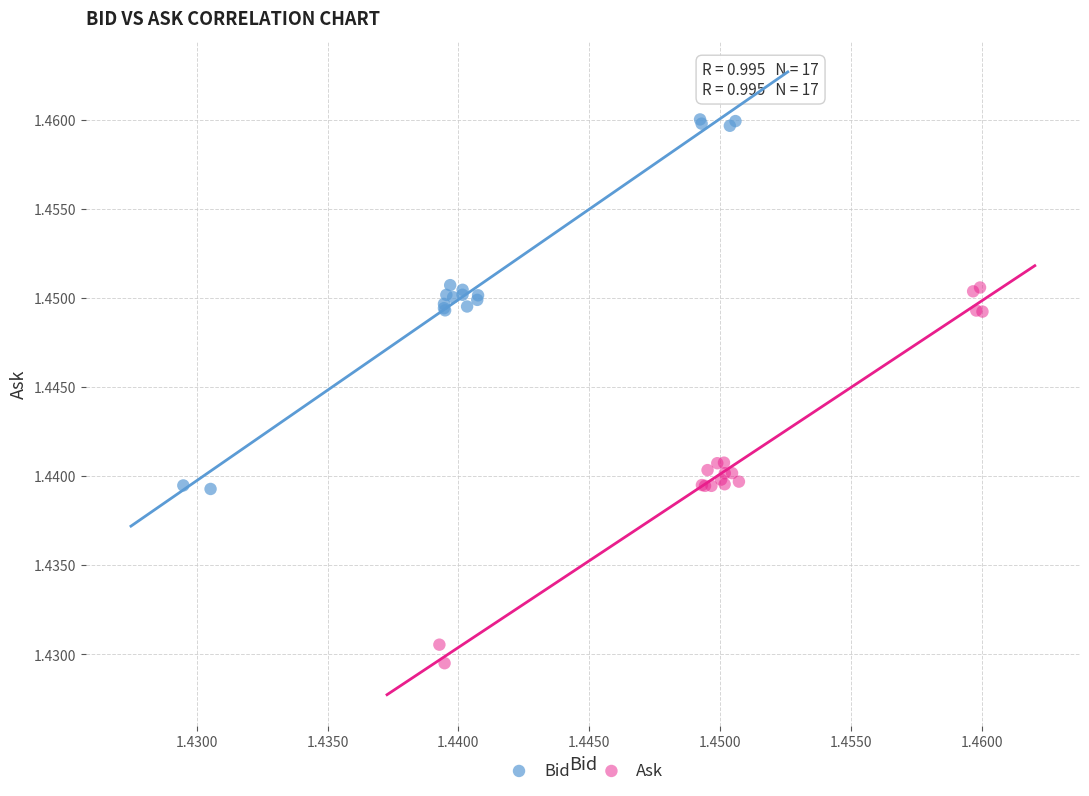

What are all the series names shown in the legend?

Bid, Ask